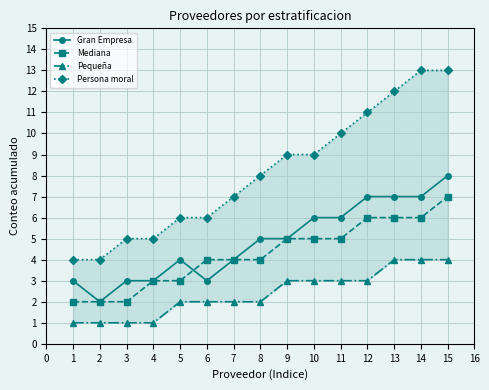

At which label does Gran Empresa reach its peak?

15